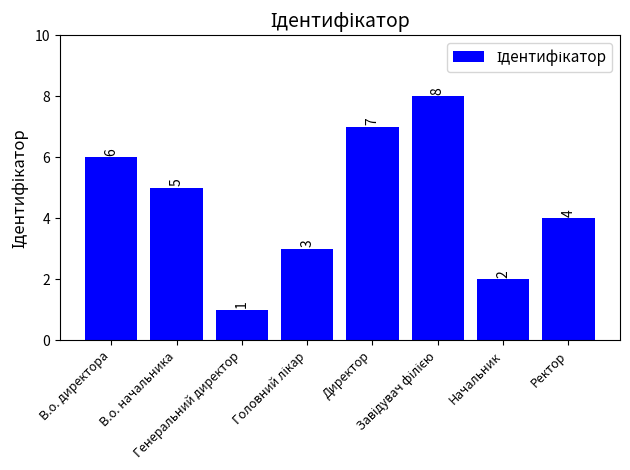

What is the greatest value displayed?

8